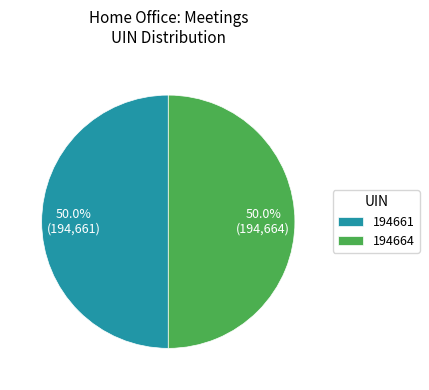

How many slices are in this pie chart?

2